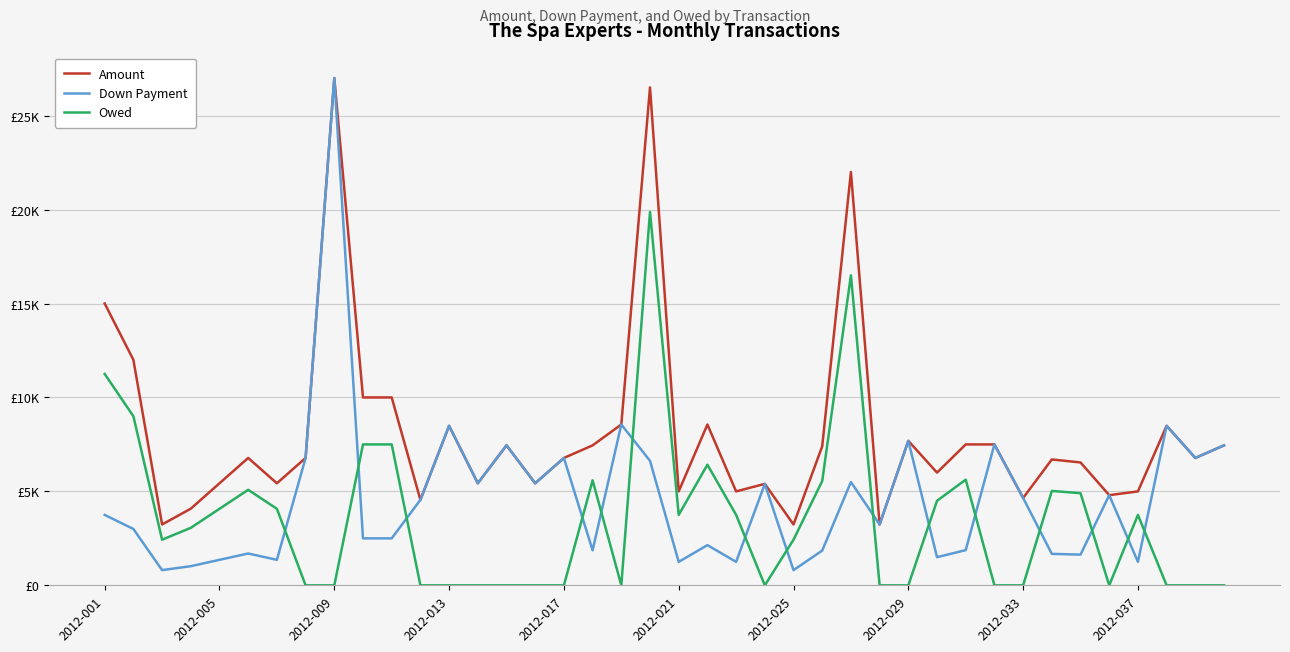

True or false: Owed has more than 0 interior local peaks.

True